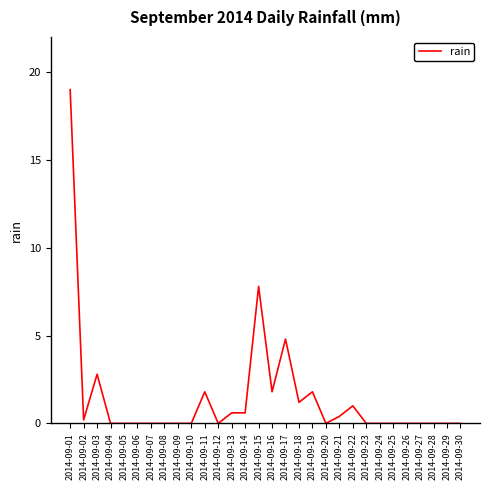

What is the greatest value displayed?

19.0